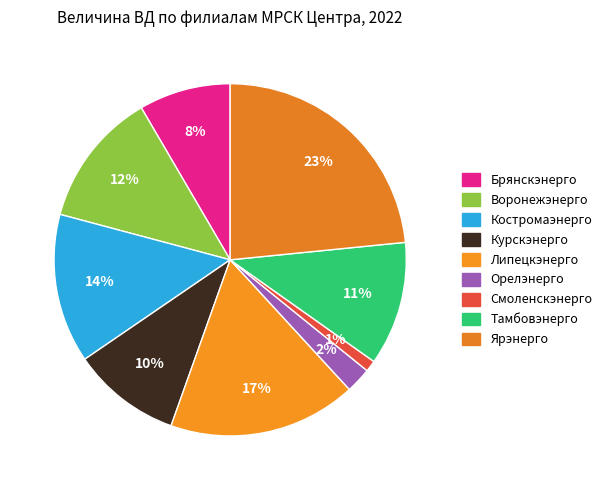

Is the sum of Смоленскэнерго and Воронежэнерго greater than half?

No